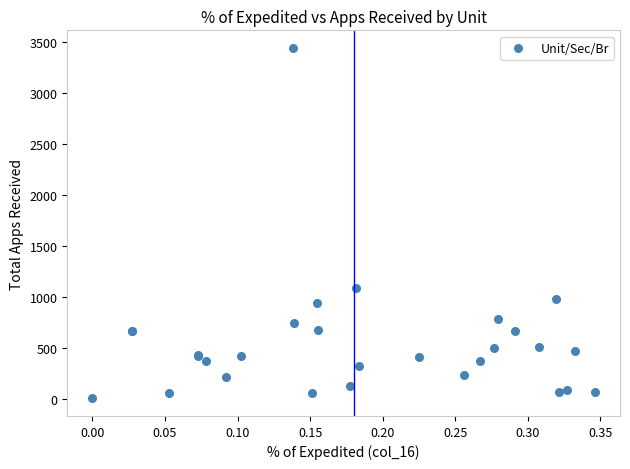

What Y value in the scatter plot is closest to 1721?

1087